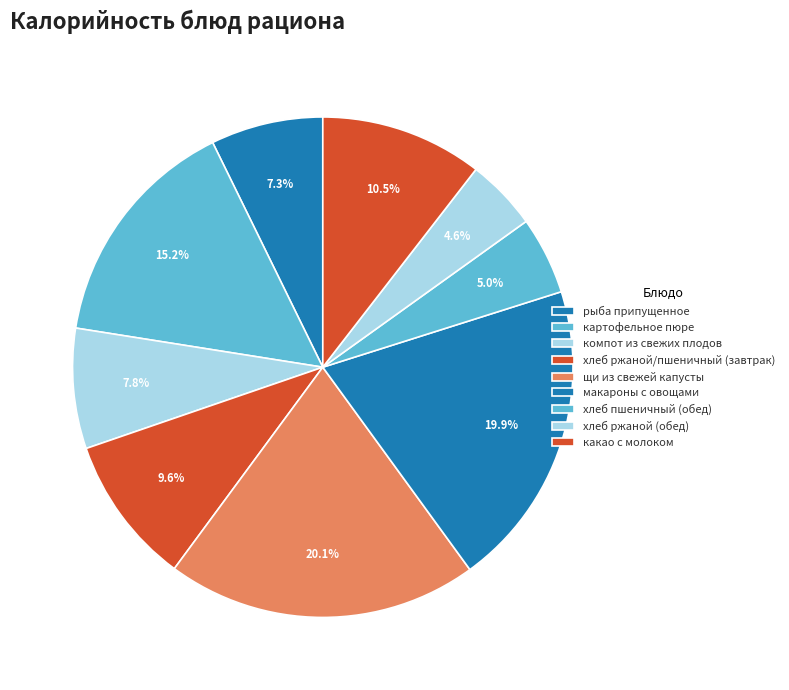

Is there any slice that represents more than half of the pie?

No